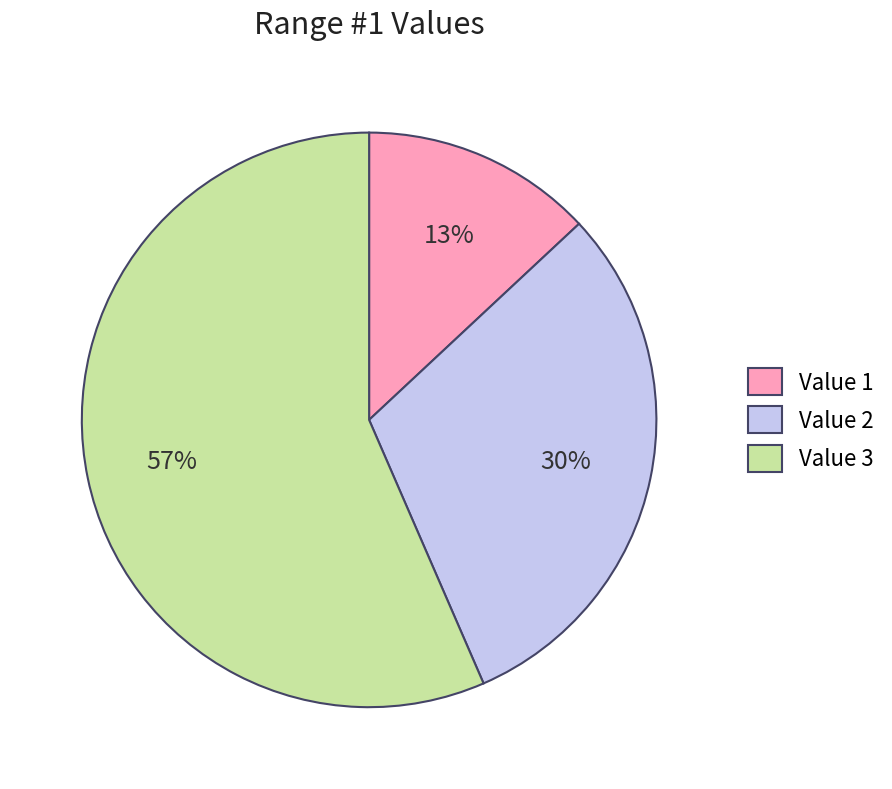

What percentage is the Value 1 slice, to the nearest percent?

13%